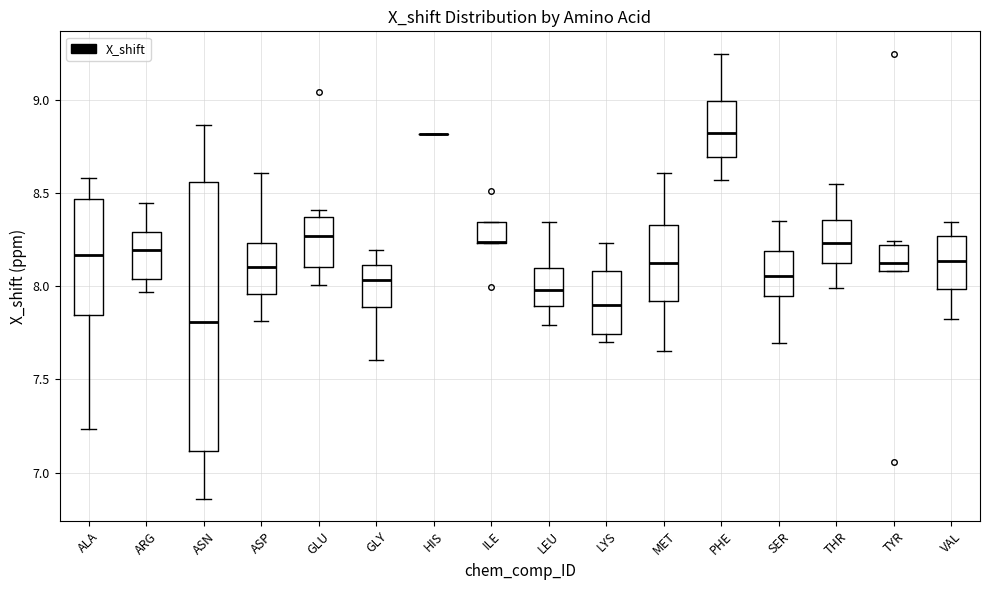

Reading left to right, transcribe this box plot: for each box, give where its median line is, the range the box spans, and where its two whiskers end, as read against the y-axis. The values are not printed on the chart, so give them approximately, as read against the axis.

ALA: median 8.15, box 7.85 to 8.45, whiskers 7.25 to 8.60
ARG: median 8.20, box 8.05 to 8.30, whiskers 7.95 to 8.45
ASN: median 7.80, box 7.10 to 8.55, whiskers 6.85 to 8.85
ASP: median 8.10, box 7.95 to 8.25, whiskers 7.80 to 8.60
GLU: median 8.25, box 8.10 to 8.35, whiskers 8.00 to 8.40
GLY: median 8.05, box 7.90 to 8.10, whiskers 7.60 to 8.20
HIS: box collapsed to a line at 8.80, whiskers 8.80 to 8.80
ILE: median 8.25 (drawn on the box's lower edge), box 8.25 to 8.35, whiskers 8.25 to 8.35
LEU: median 8.00, box 7.90 to 8.10, whiskers 7.80 to 8.35
LYS: median 7.90, box 7.75 to 8.10, whiskers 7.70 to 8.25
MET: median 8.10, box 7.90 to 8.35, whiskers 7.65 to 8.60
PHE: median 8.80, box 8.70 to 9.00, whiskers 8.55 to 9.25
SER: median 8.05, box 7.95 to 8.20, whiskers 7.70 to 8.35
THR: median 8.25, box 8.10 to 8.35, whiskers 8.00 to 8.55
TYR: median 8.10 (just above the box's lower edge), box 8.10 to 8.20, whiskers 8.10 to 8.25
VAL: median 8.15, box 8.00 to 8.25, whiskers 7.80 to 8.35